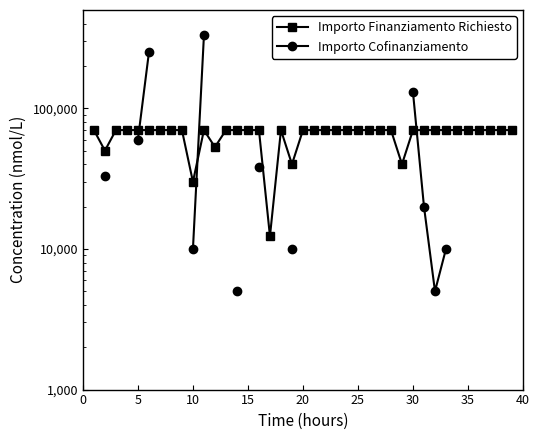

Is this an area chart (filled region under the line)?

No